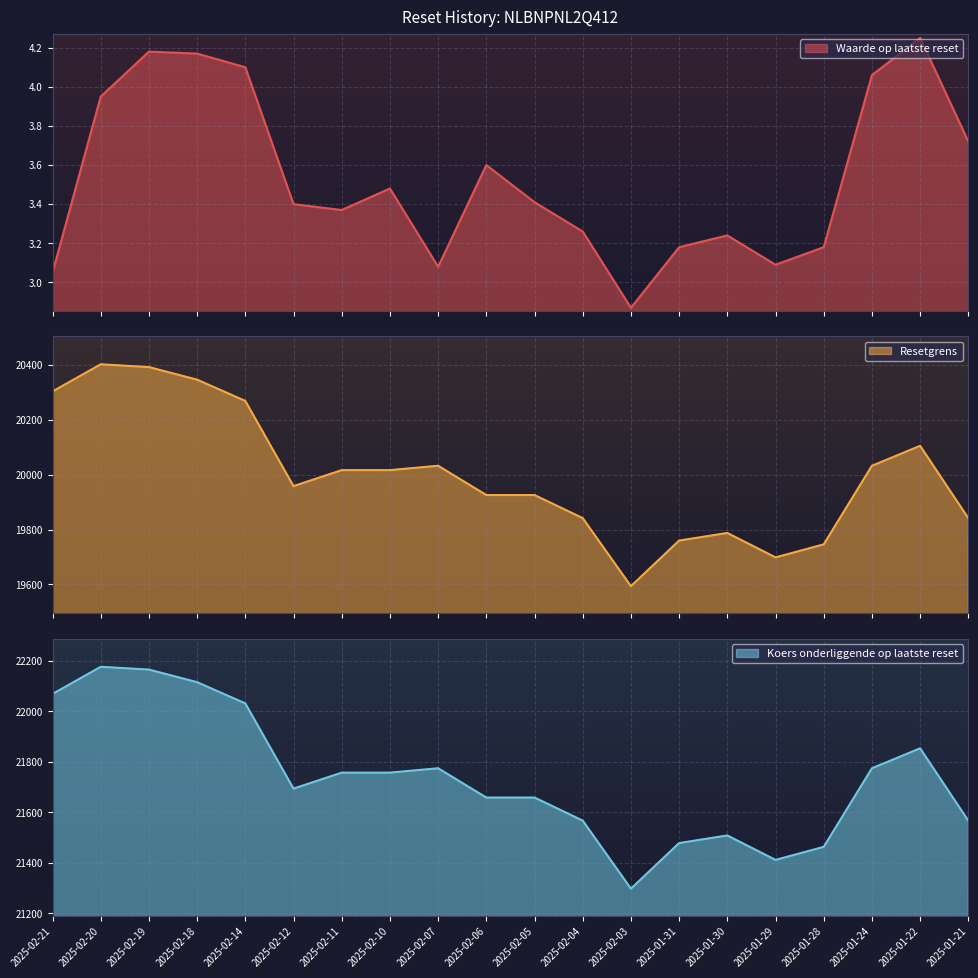

Rank the series by their maximum value, from lowest to highest.

Waarde op laatste reset, Resetgrens, Koers onderliggende op laatste reset